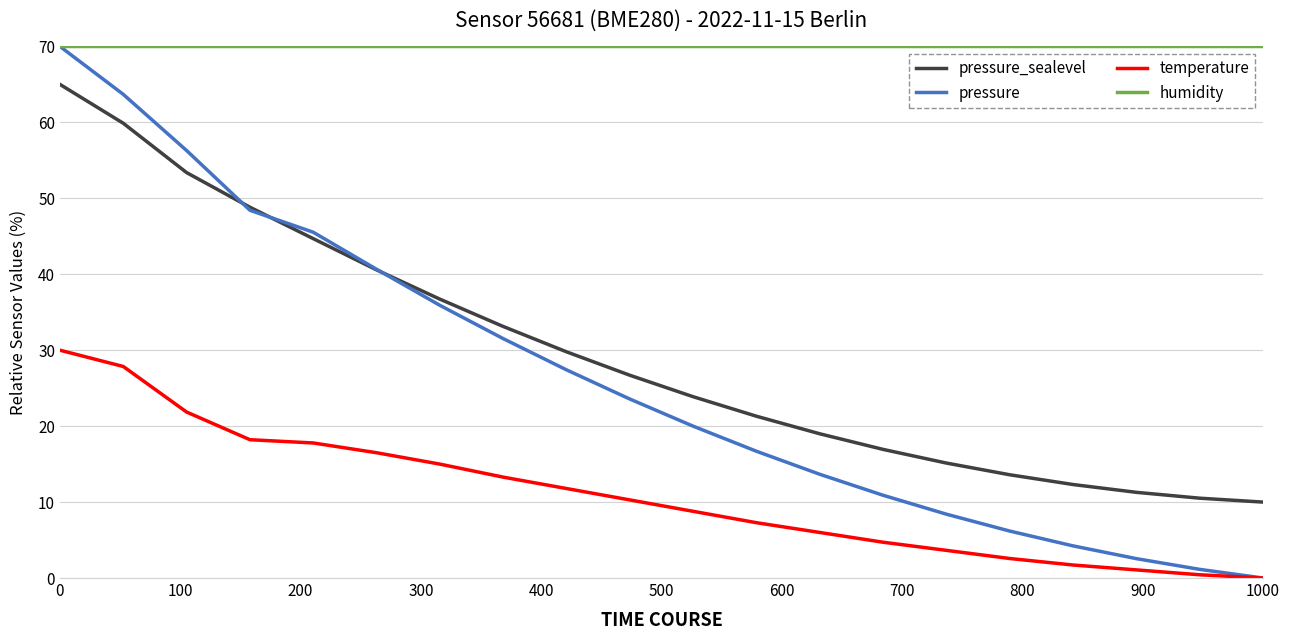

Which series has the widest spread of values?

pressure